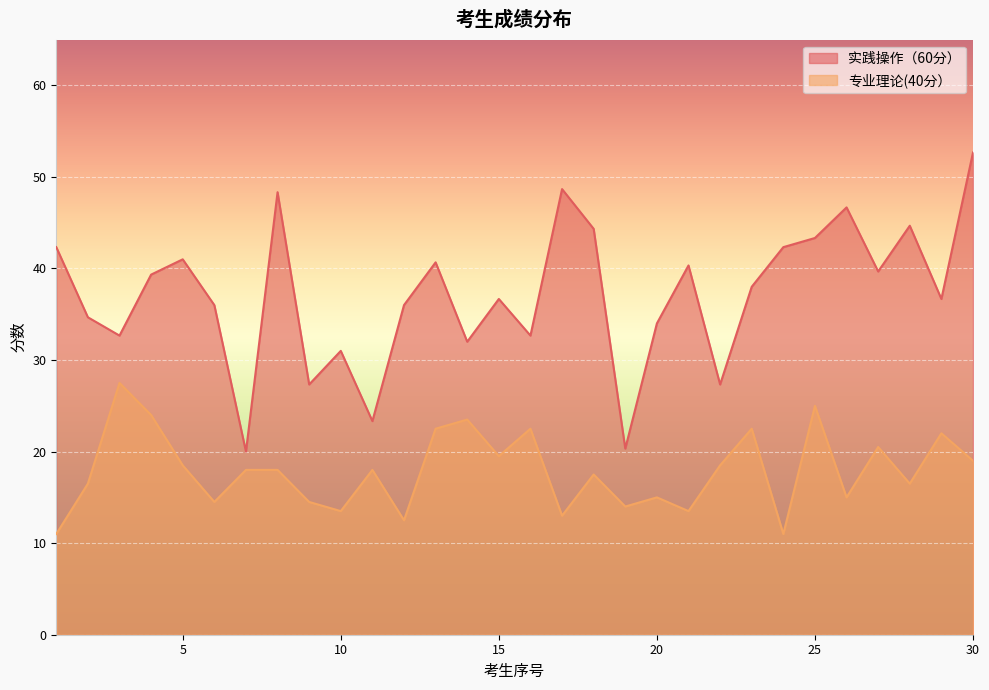

Which series has the largest range (max minus min)?

实践操作（60分）